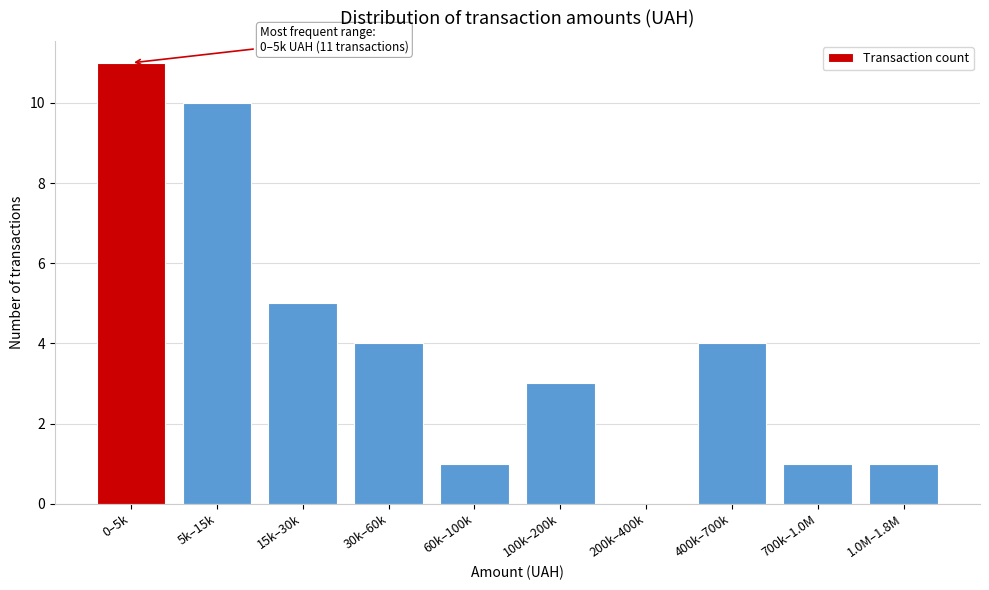

Reading left to right, transcribe all the data shown in this chart.

0–5k=11	5k–15k=10	15k–30k=5	30k–60k=4	60k–100k=1	100k–200k=3	200k–400k=0	400k–700k=4	700k–1.0M=1	1.0M–1.8M=1